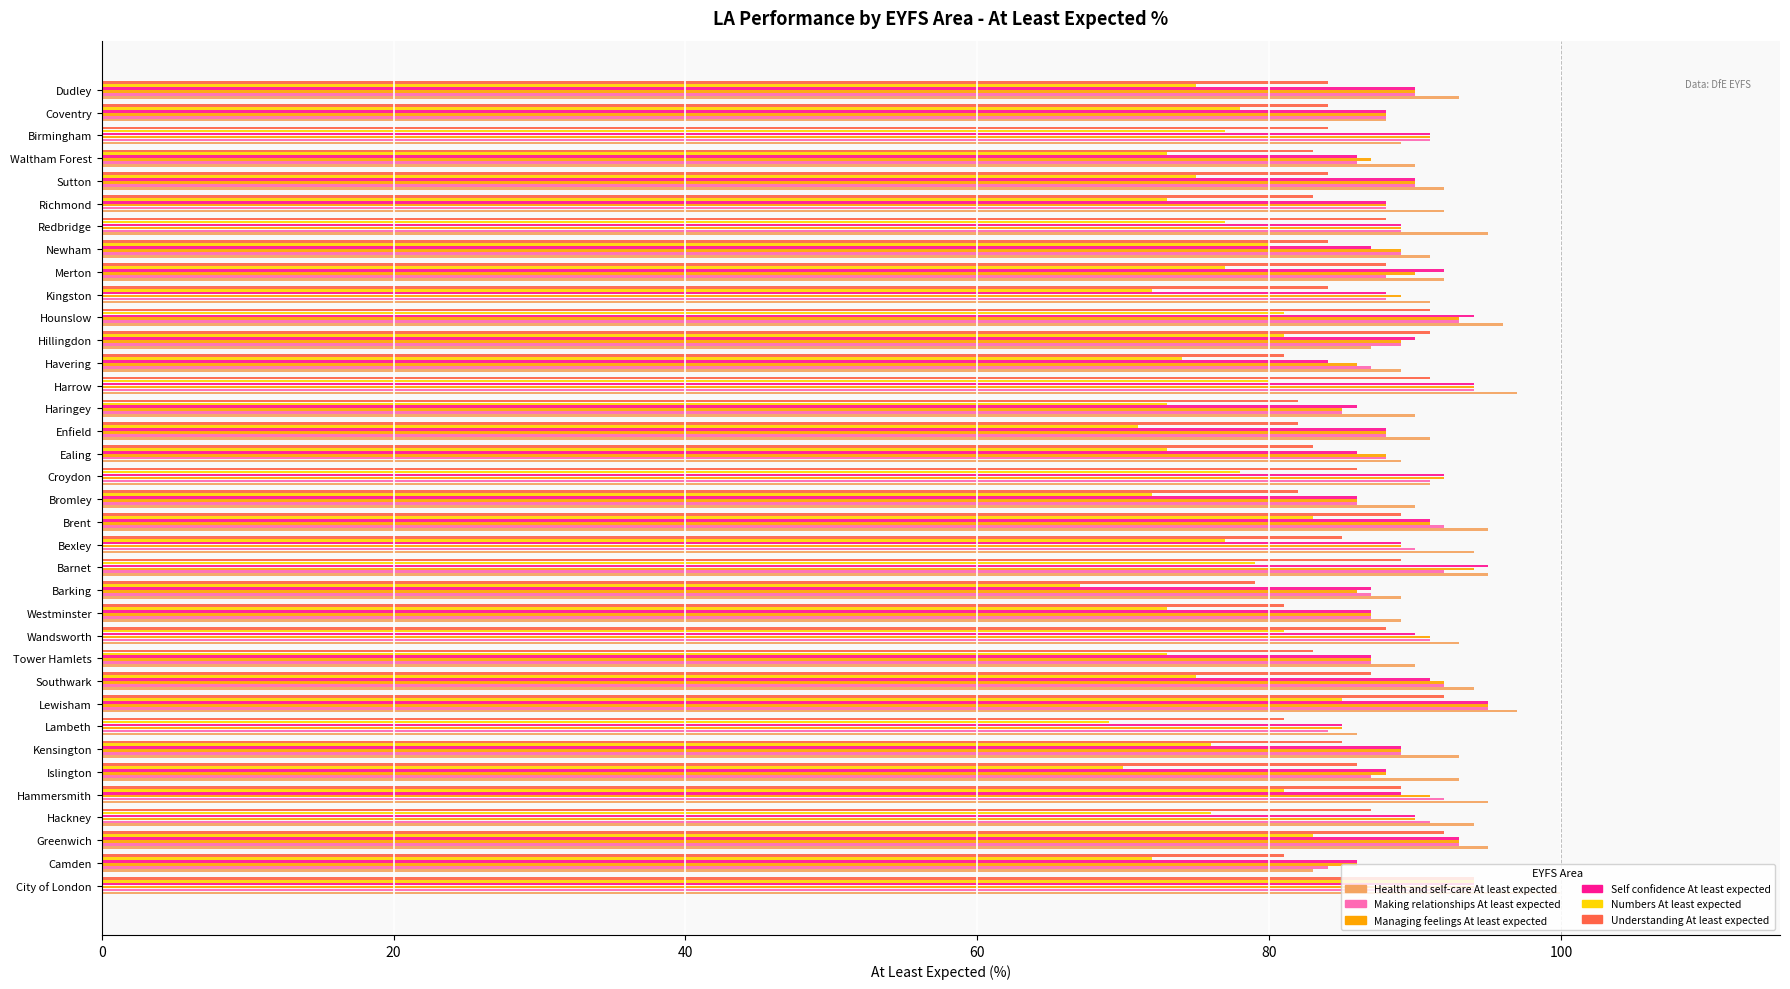

The Managing feelings At least expected series shows 43 at Camden. True or false?

False